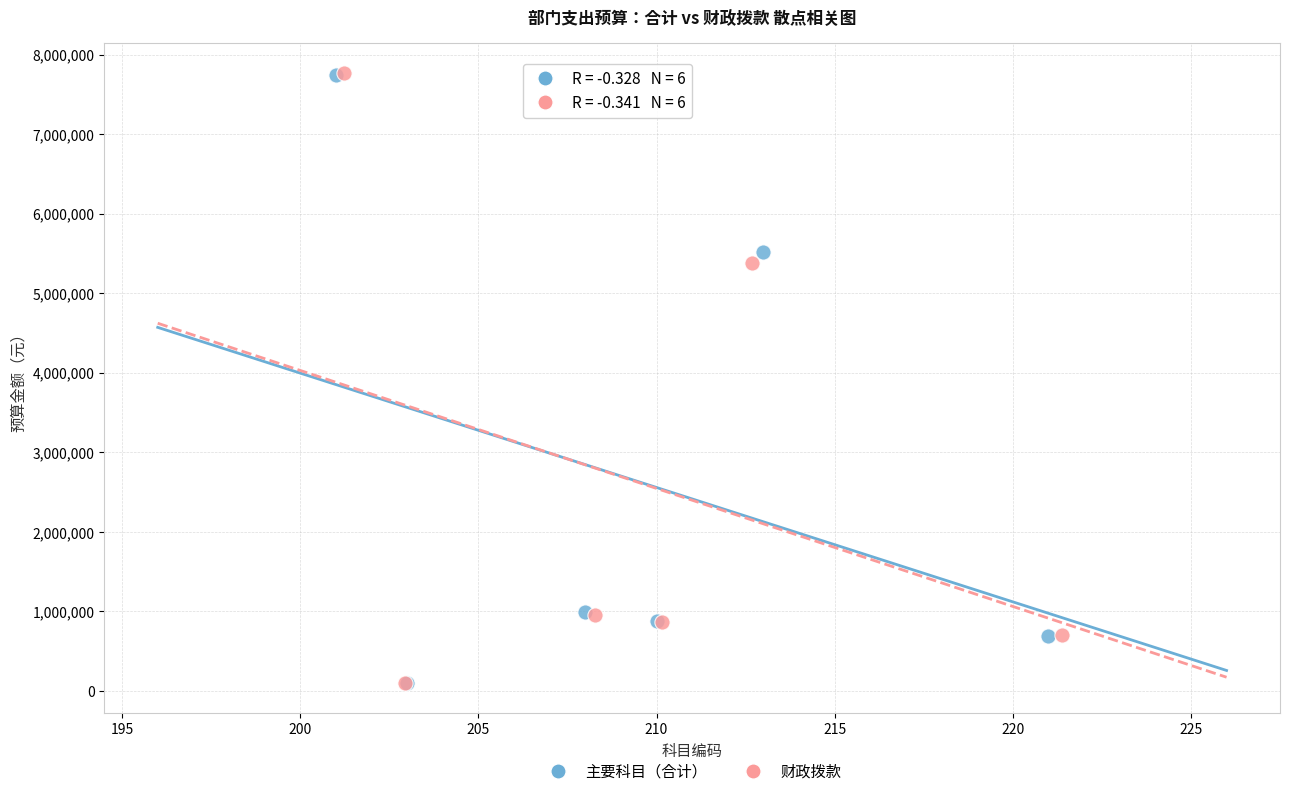

What are all the series names shown in the legend?

主要科目（合计）, 财政拨款